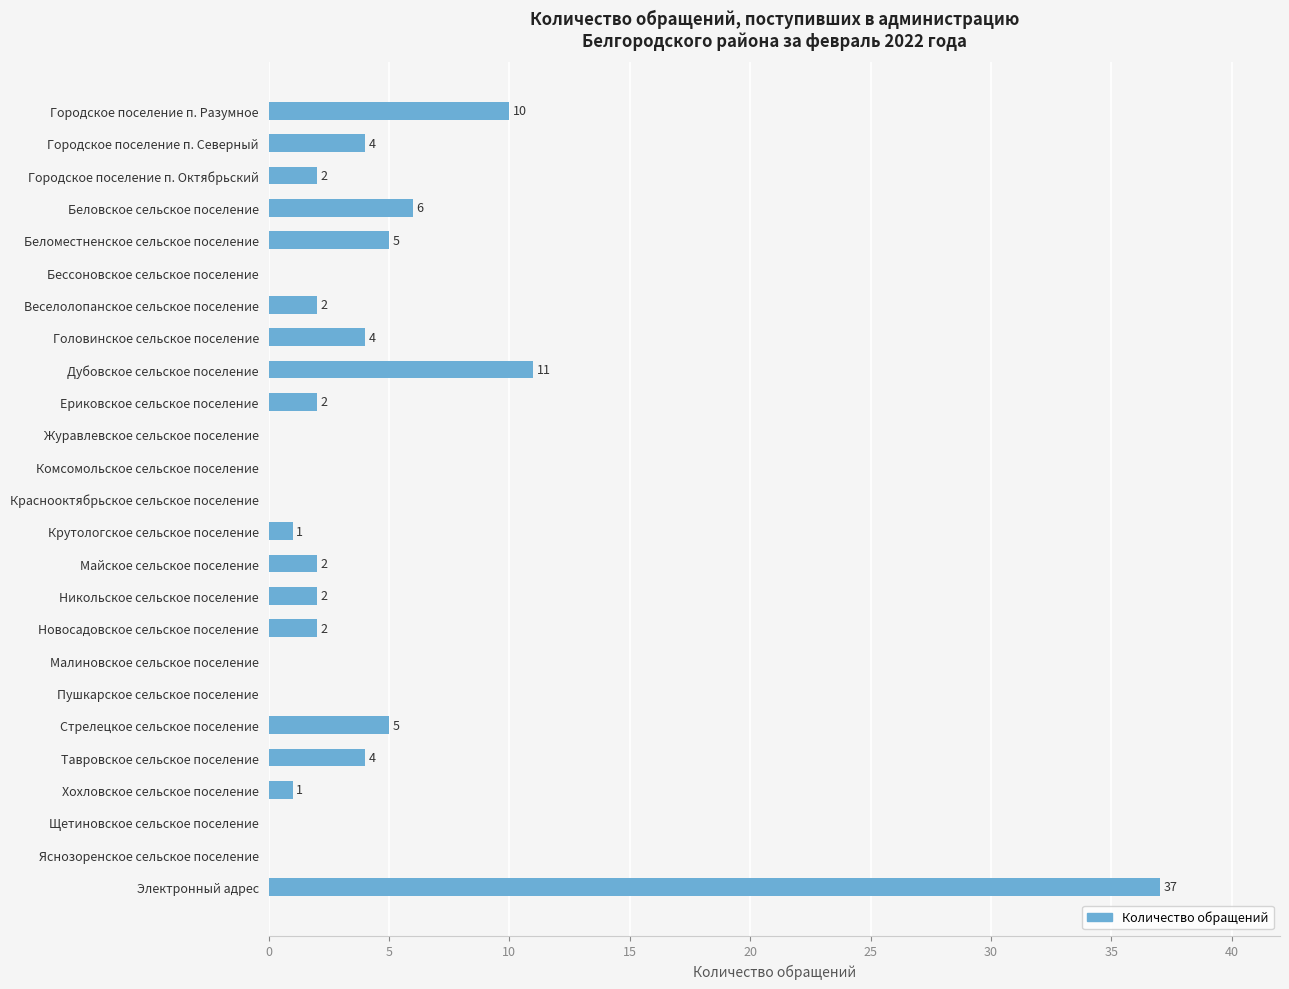

Reading top to bottom, transcribe all the data shown in this chart.

Городское поселение п. Разумное=10	Городское поселение п. Северный=4	Городское поселение п. Октябрьский=2	Беловское сельское поселение=6	Беломестненское сельское поселение=5	Бессоновское сельское поселение=0	Веселолопанское сельское поселение=2	Головинское сельское поселение=4	Дубовское сельское поселение=11	Ериковское сельское поселение=2	Журавлевское сельское поселение=0	Комсомольское сельское поселение=0	Краснооктябрьское сельское поселение=0	Крутологское сельское поселение=1	Майское сельское поселение=2	Никольское сельское поселение=2	Новосадовское сельское поселение=2	Малиновское сельское поселение=0	Пушкарское сельское поселение=0	Стрелецкое сельское поселение=5	Тавровское сельское поселение=4	Хохловское сельское поселение=1	Щетиновское сельское поселение=0	Яснозоренское сельское поселение=0	Электронный адрес=37